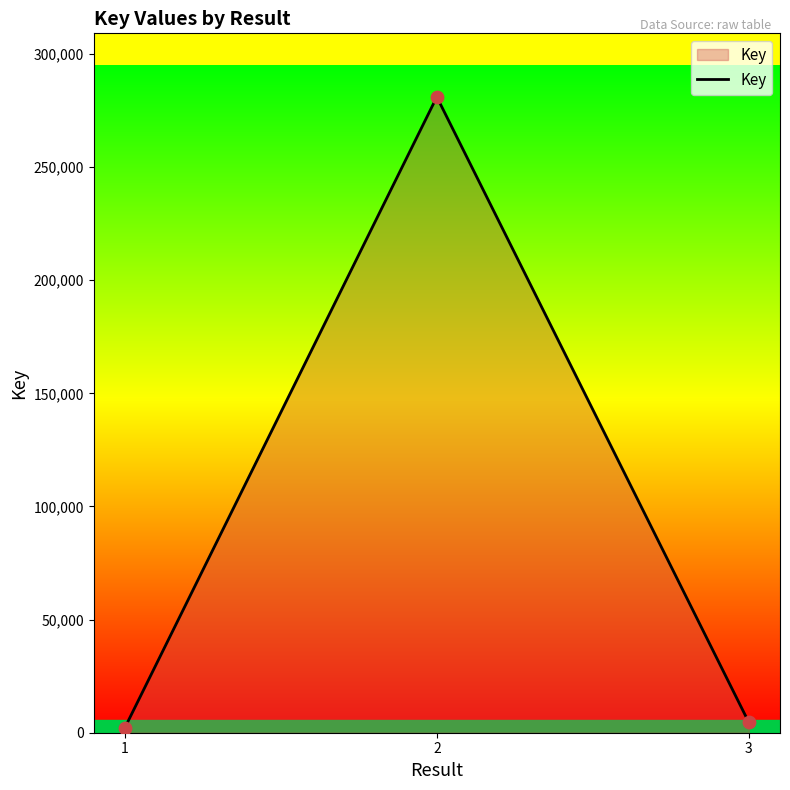

What is the change in value from 2 to 3?

-276448